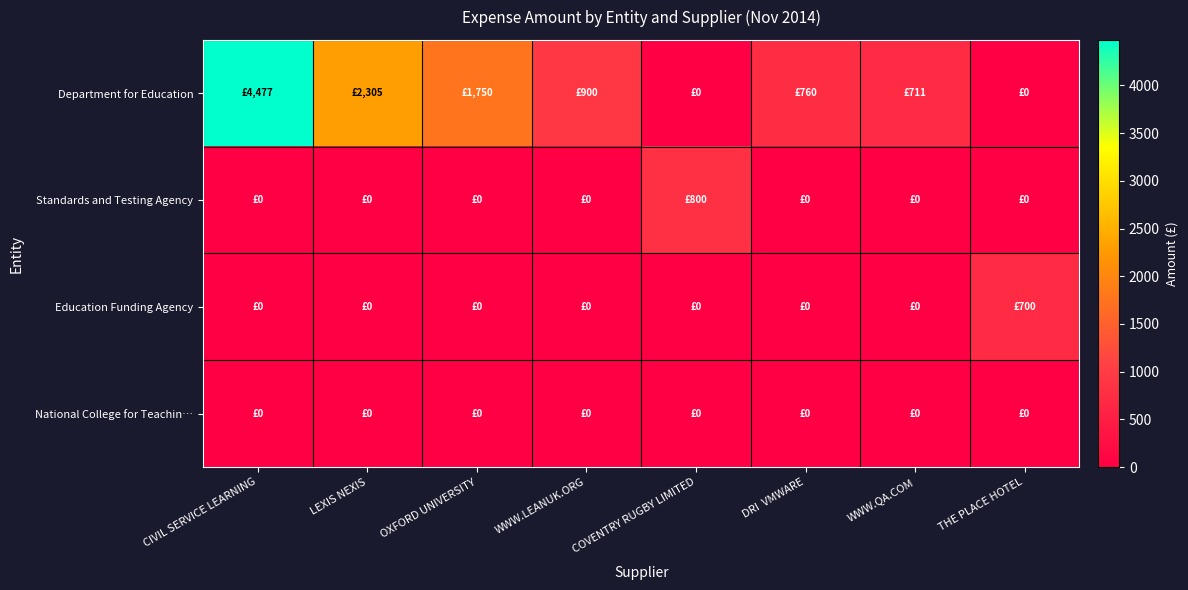

Rank the series by their maximum value, from highest to lowest.

Department for Education, Standards and Testing Agency, Education Funding Agency, National College for Teachin…